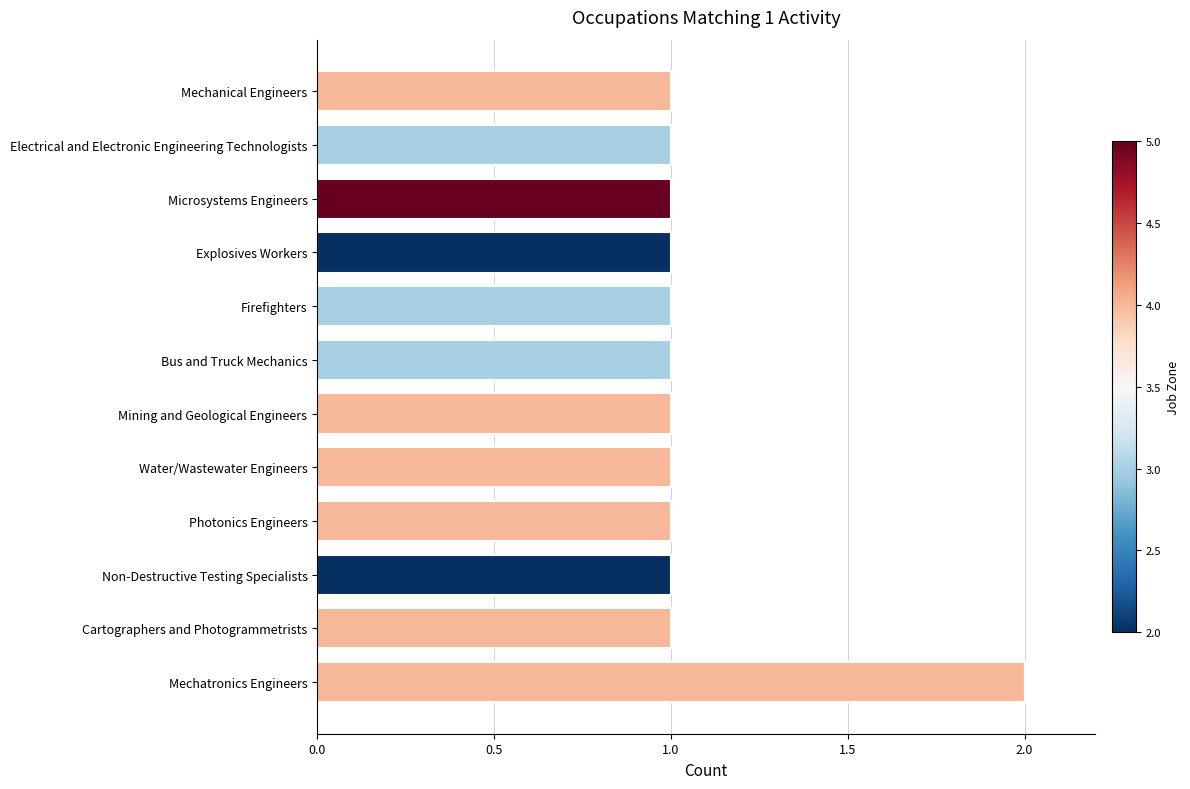

Is it true that the value at Firefighters is 2?

False